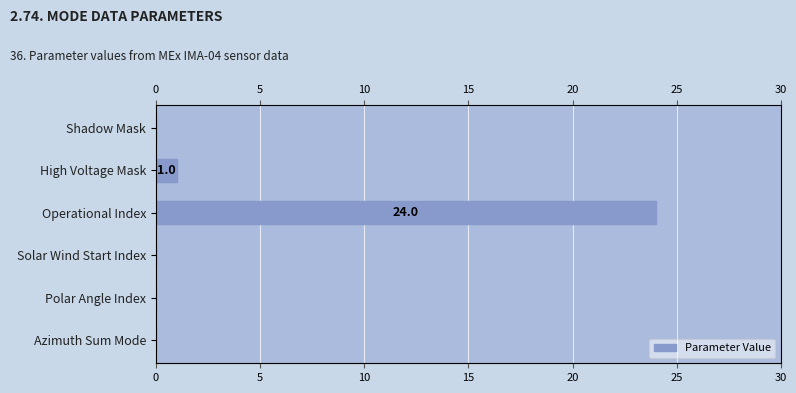

What is the average value?

4